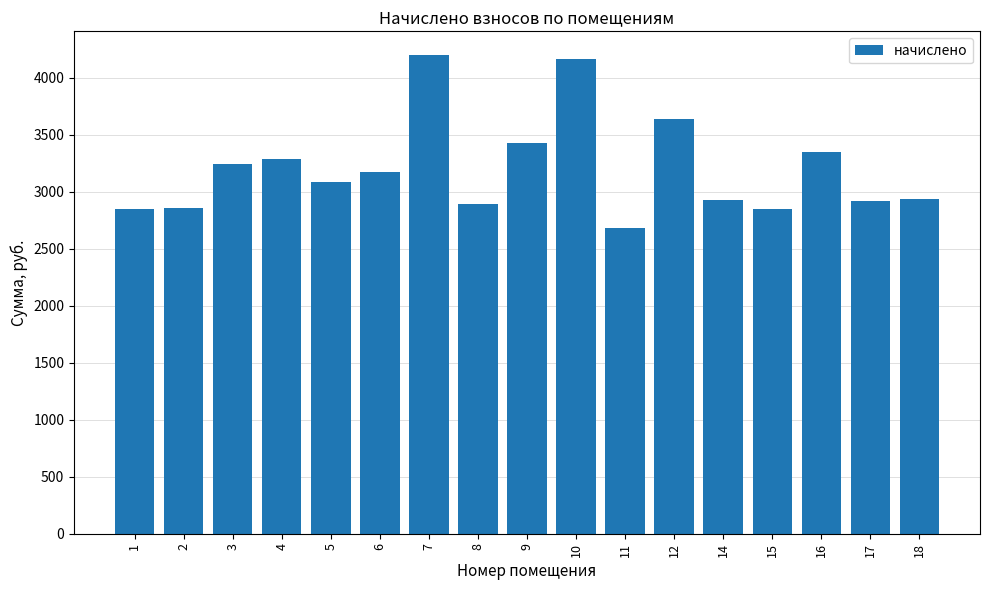

What is the difference between the values at 5 and 14?

155.5